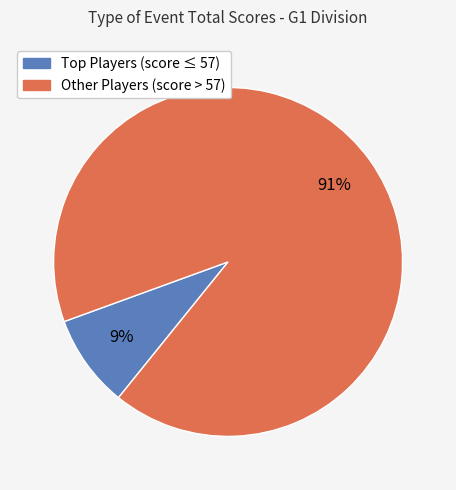

Is there any slice that represents more than half of the pie?

Yes